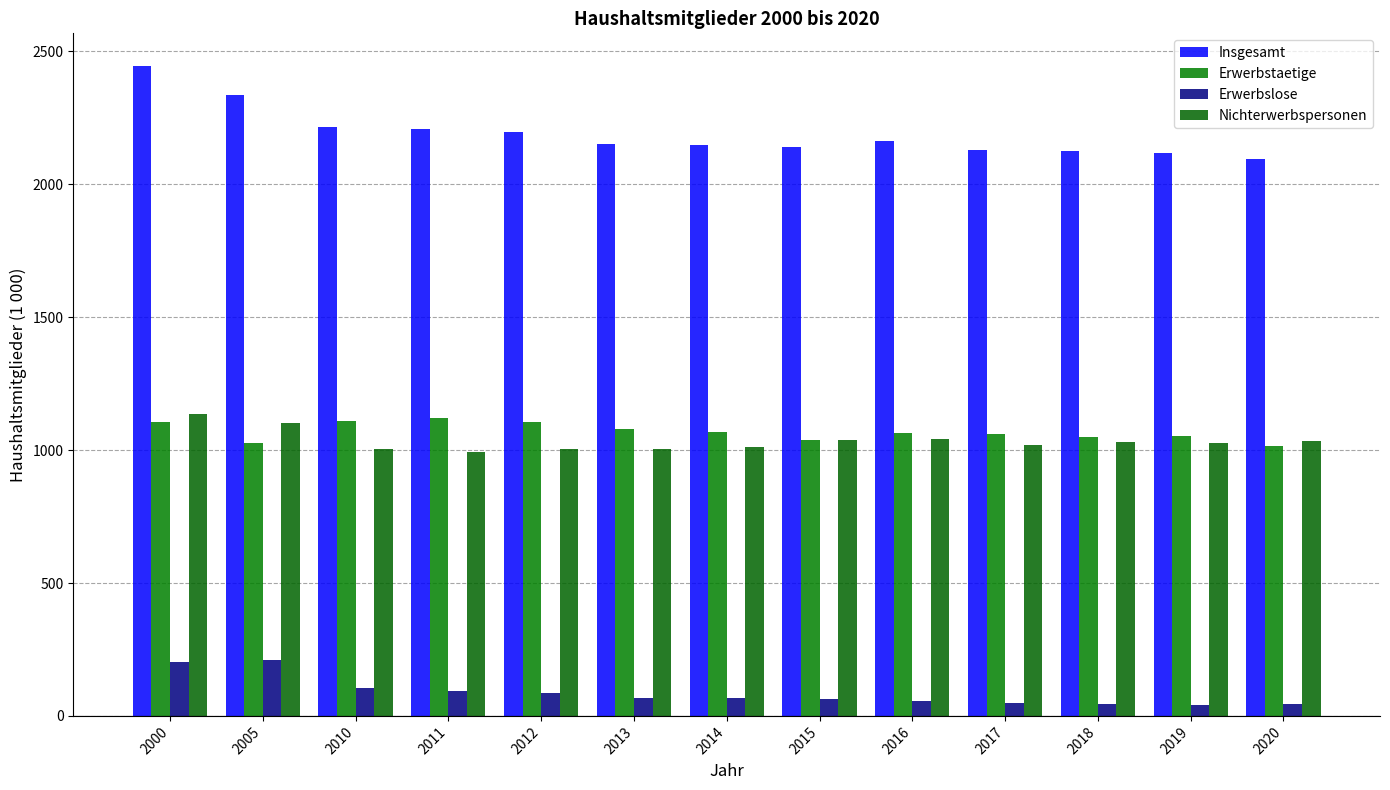

Which series has the widest spread of values?

Insgesamt